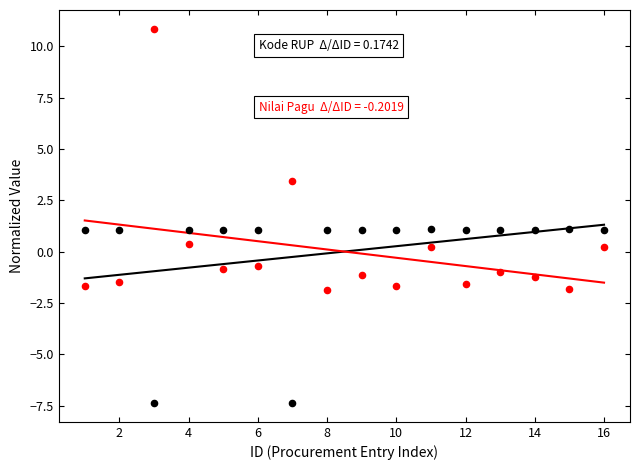

How many points are shown in the scatter plot?

32